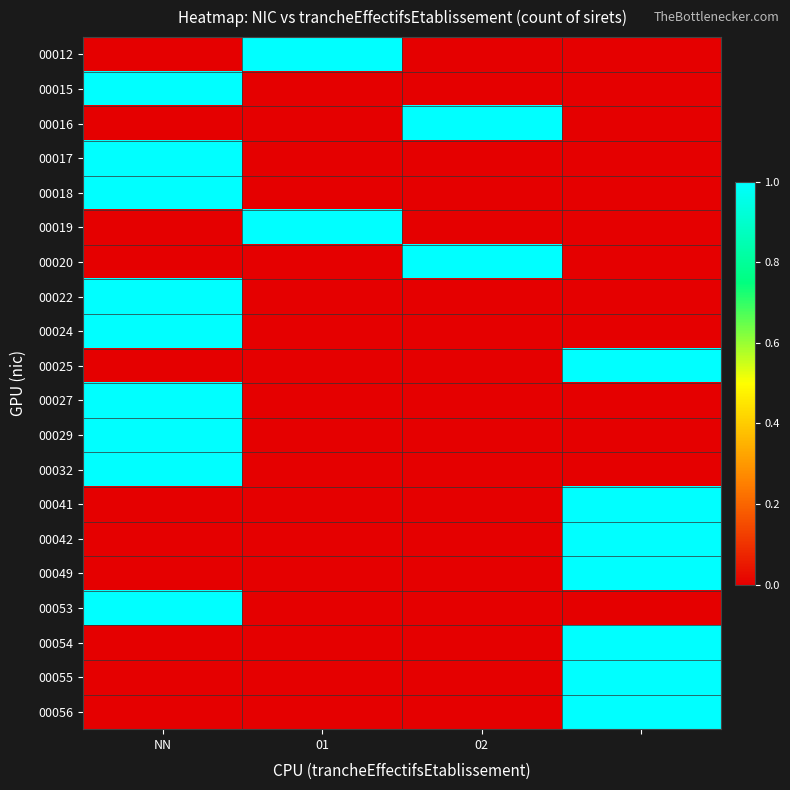

Which category has the lowest value across all series?

NN